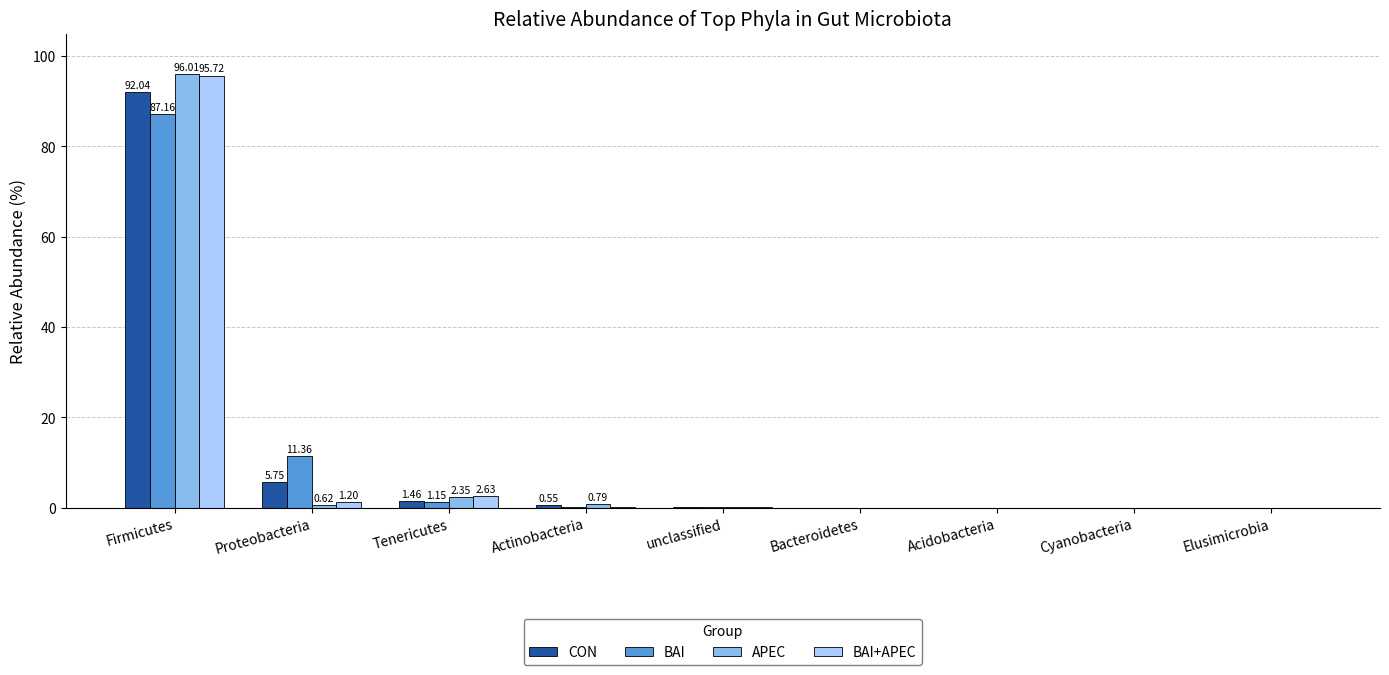

At which category is the sum across all series the highest?

Firmicutes